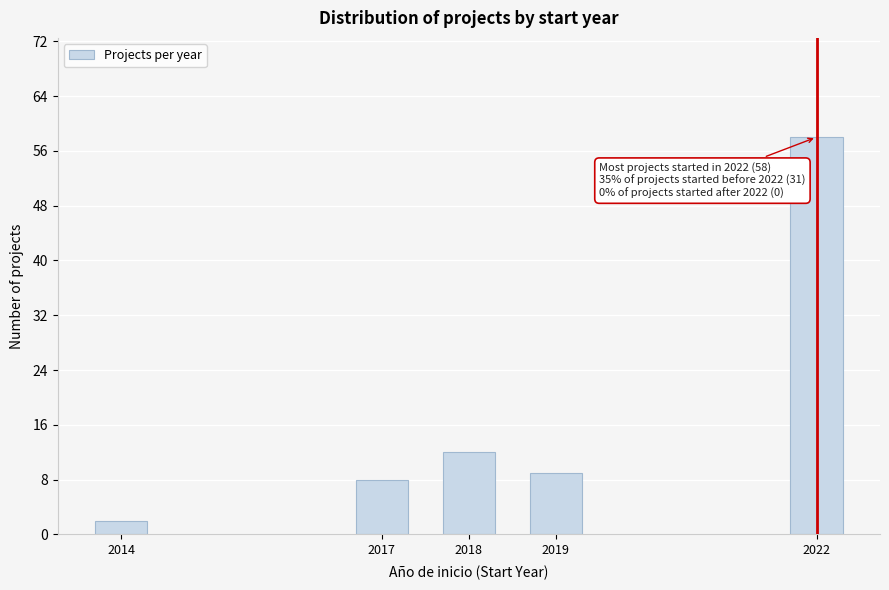

Reading left to right, list all the values displayed in this chart.

2	8	12	9	58